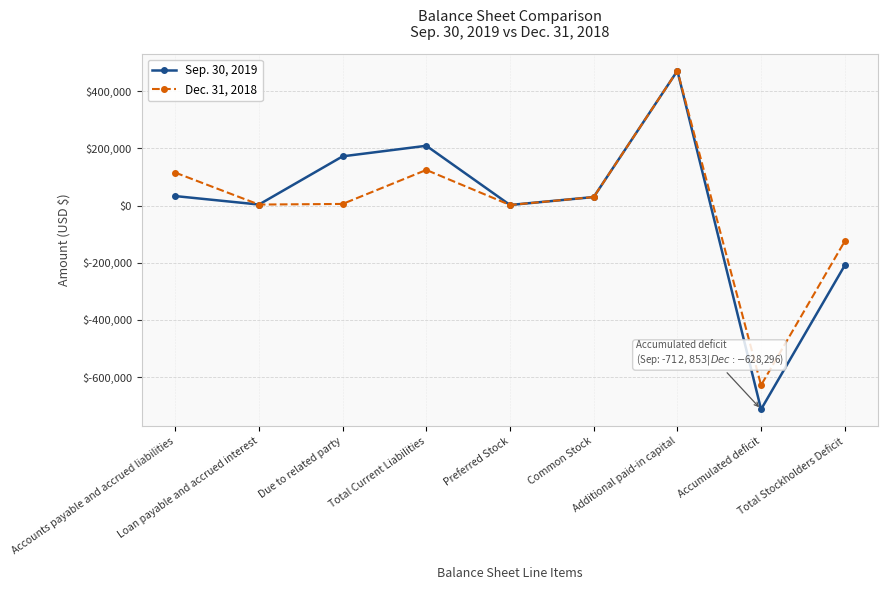

Which category has the lowest value in the Sep. 30, 2019 series?

Accumulated deficit